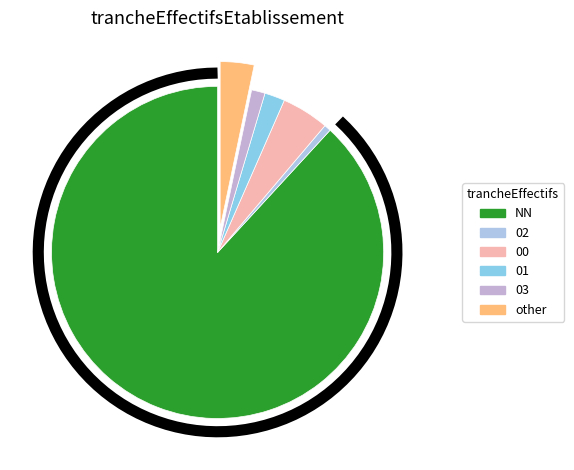

Combined, what portion of the pie is 00 and 01?

6.6%